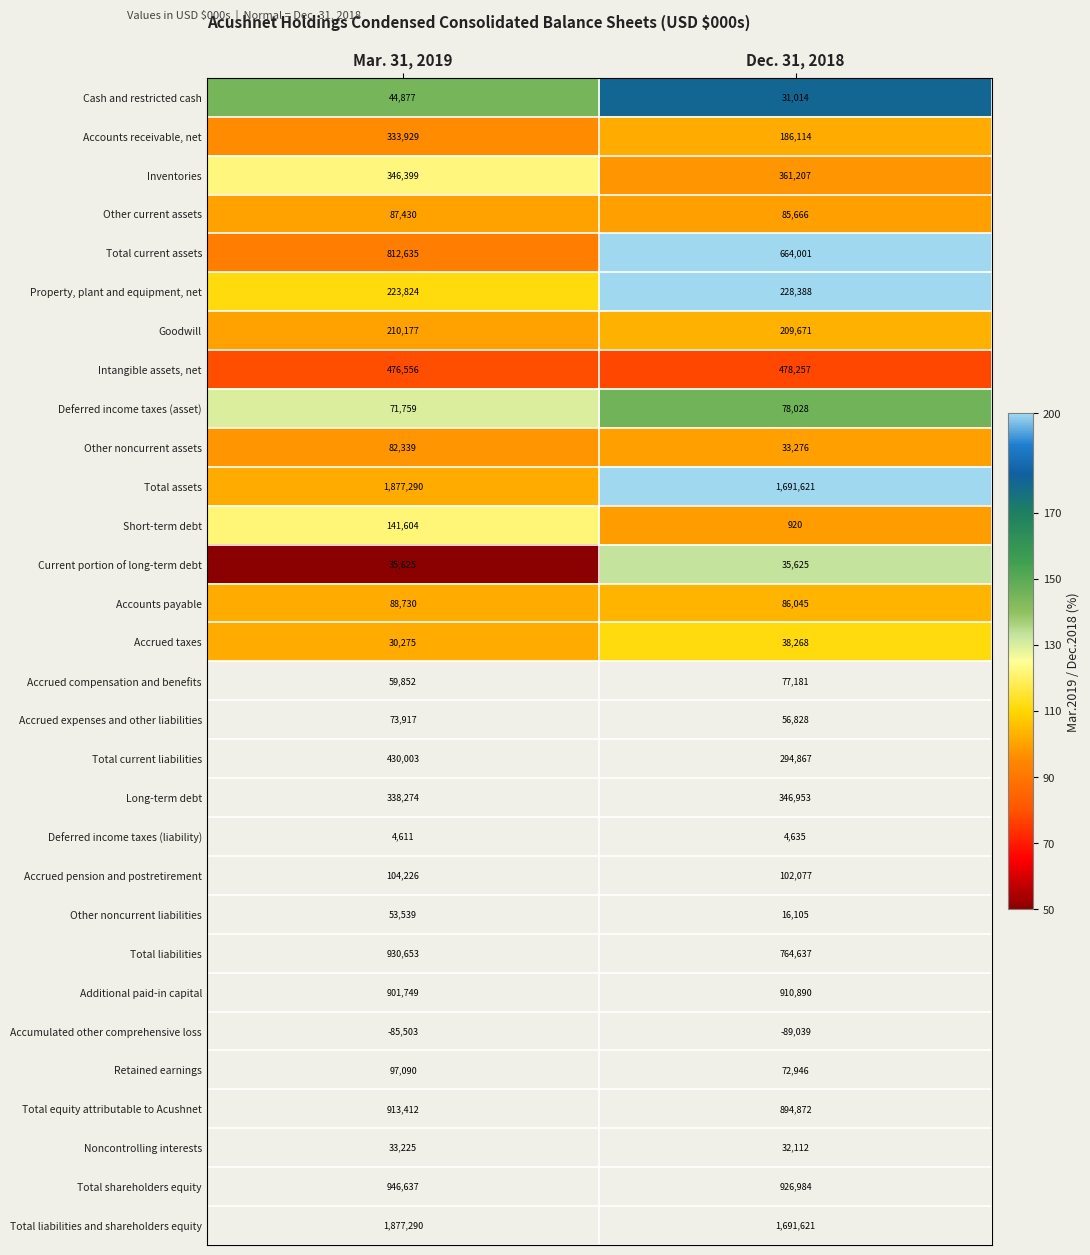

What is the sum of the Accrued taxes values at Mar. 31, 2019 and Dec. 31, 2018?

68543